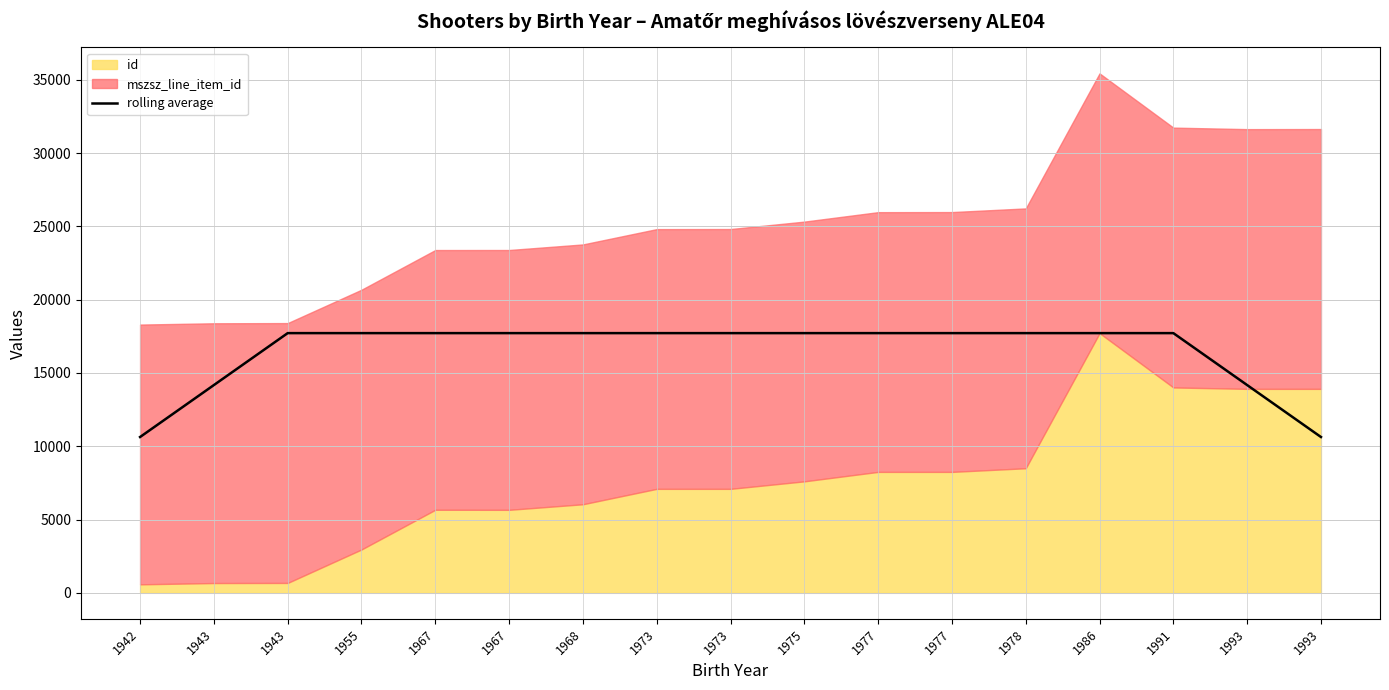

What is the difference between the second highest and minimum values?

7087.0